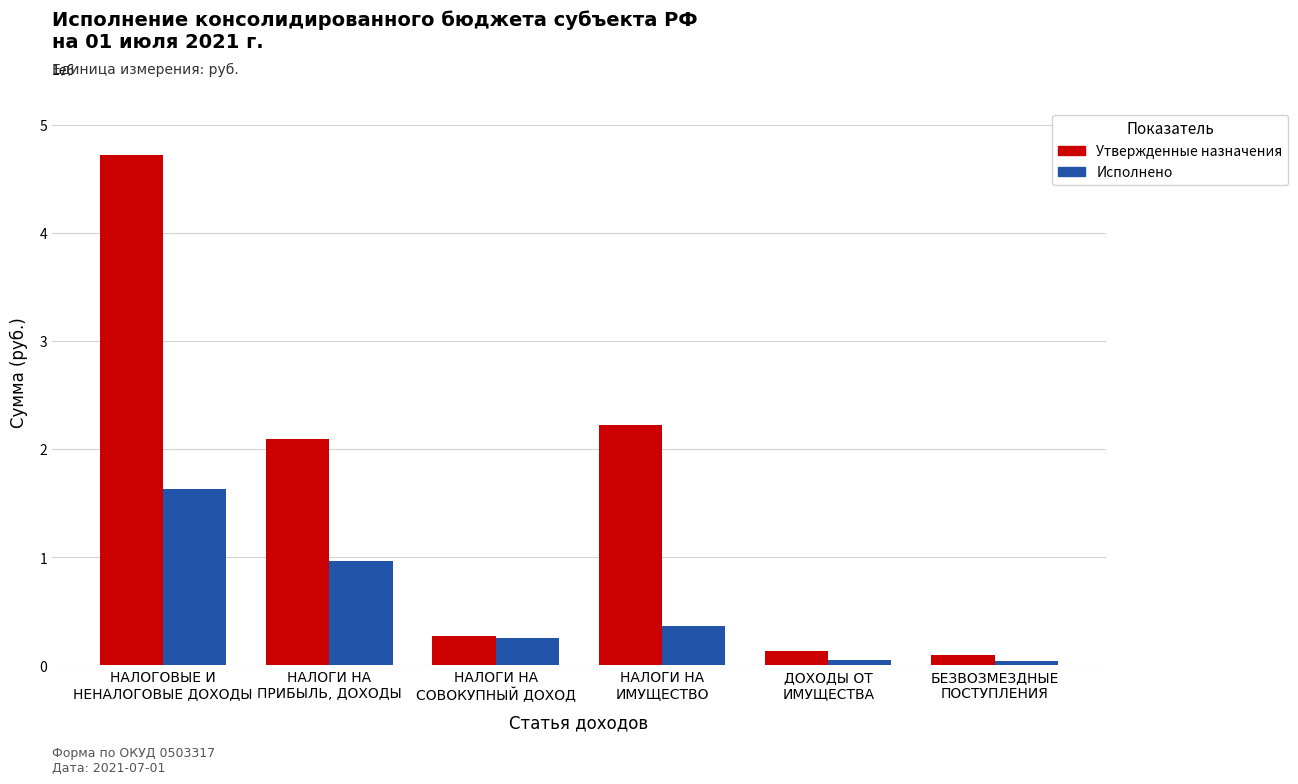

Is it true that Утвержденные назначения equals 2092900.0 at НАЛОГИ НА
ПРИБЫЛЬ, ДОХОДЫ?

True